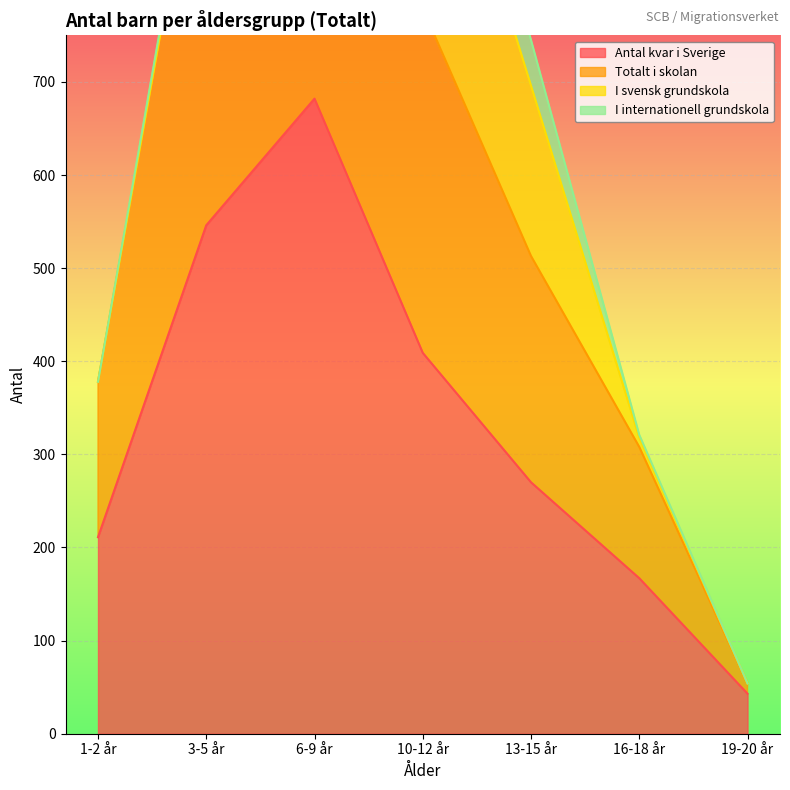

The value of Antal kvar i Sverige at 3-5 år is 343. True or false?

False